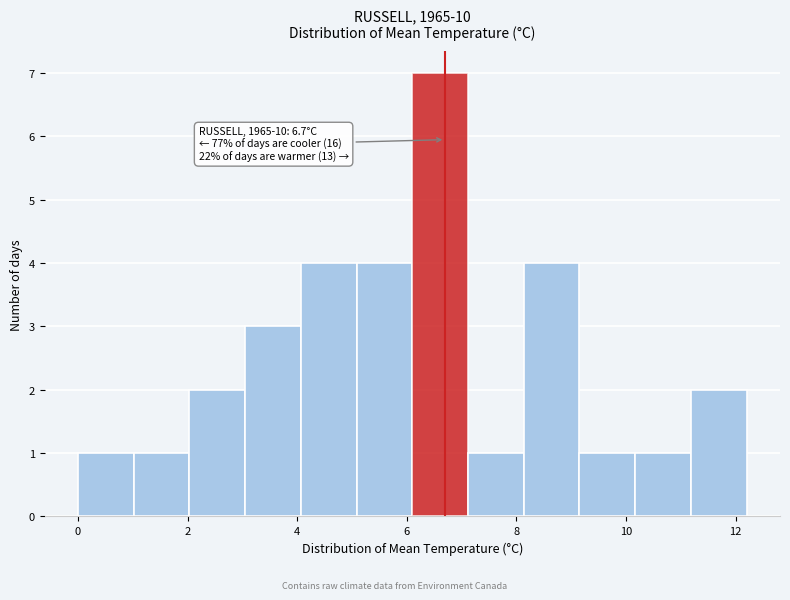

Over which range of the x-axis is the bar tallest?

6.2 to 7.2